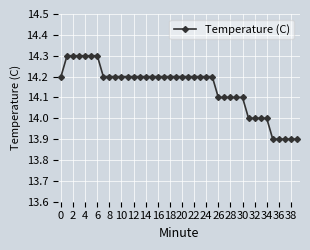

What is the sum of all values?

565.8